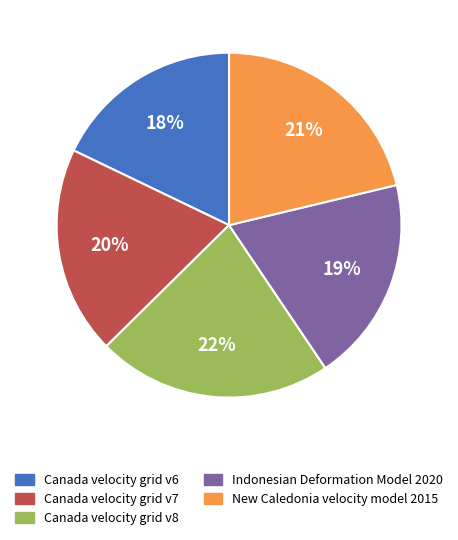

Is the sum of Canada velocity grid v7 and Canada velocity grid v6 greater than half?

No